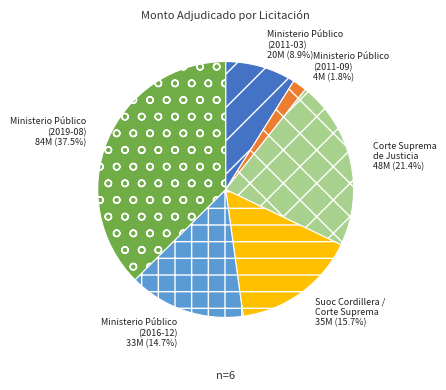

Is there a majority slice in this chart?

No